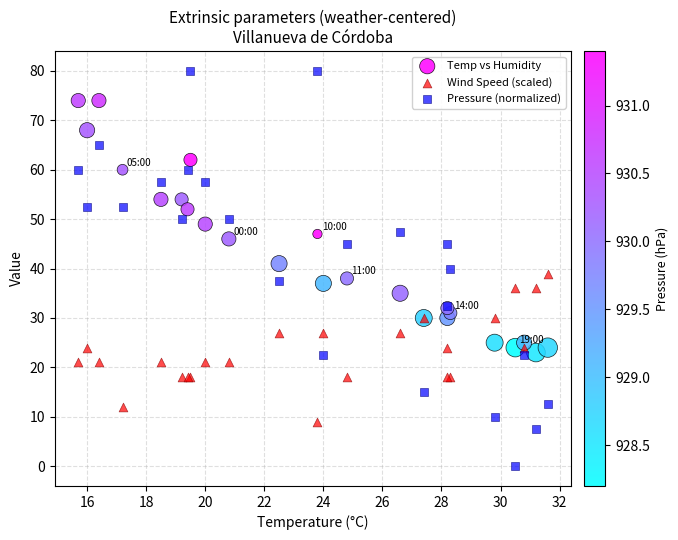

Which series has the widest spread of Y values?

Pressure (normalized)